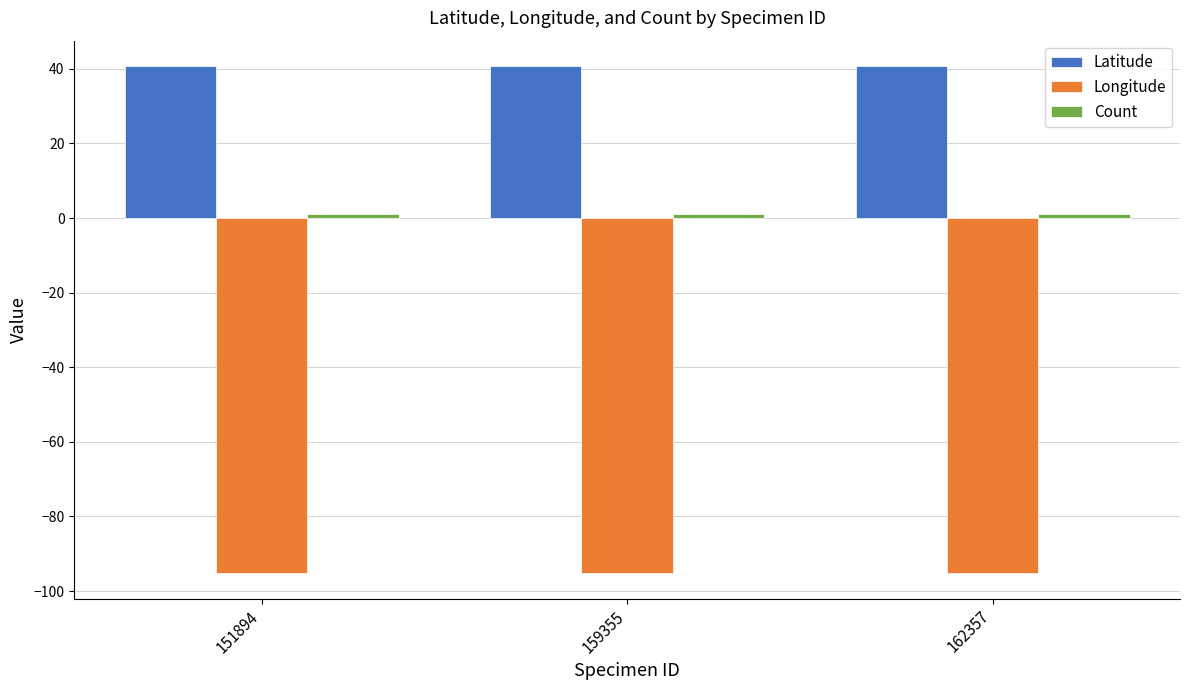

How many bars are there in total?

9